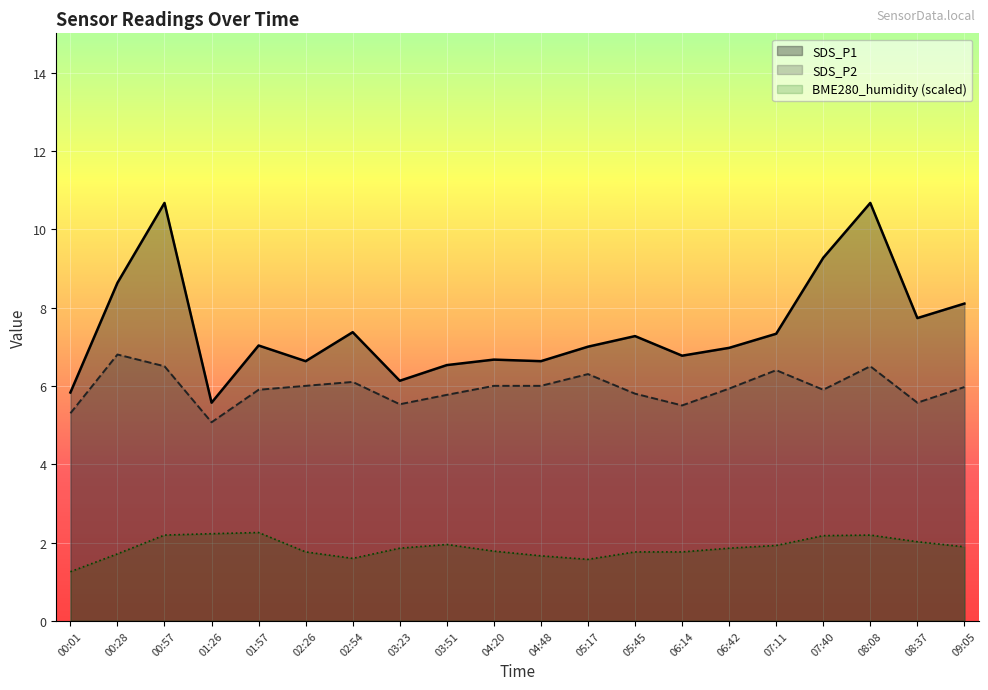

The SDS_P1 series shows 8.6 at 00:28. True or false?

True